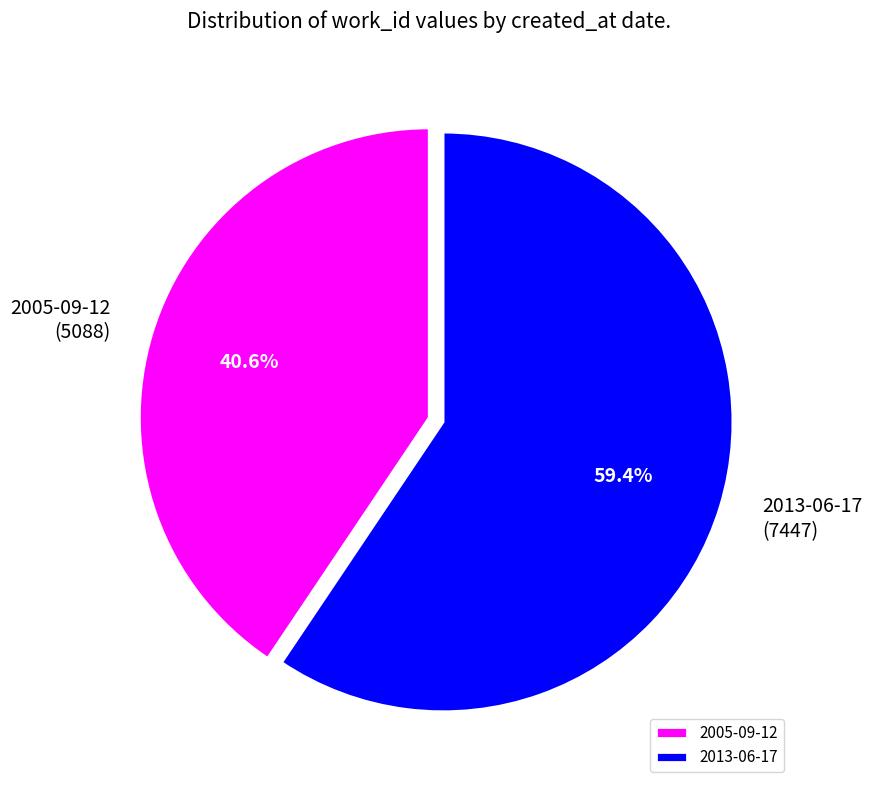

True or false: 2013-06-17 accounts for 59% of the total.

True